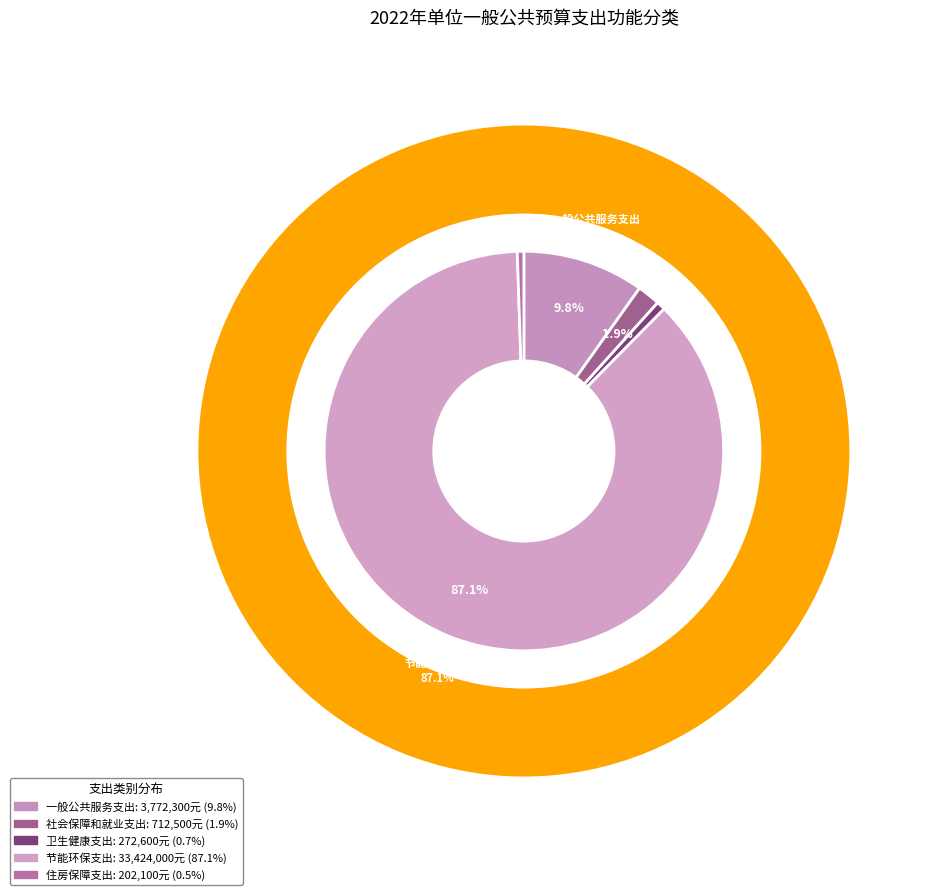

What is the change in value from 一般公共服务支出 to 住房保障支出?

-3570200